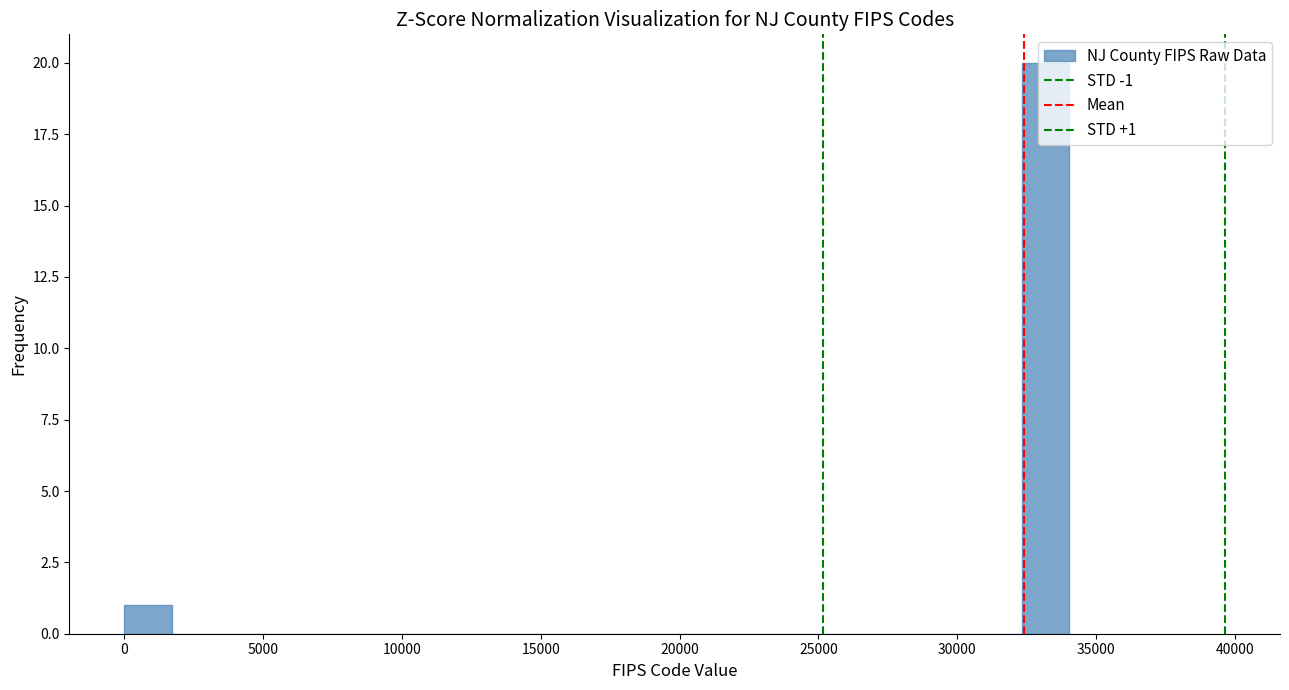

Around what value on the x-axis is the tallest bar? Give the approximate position of its centre, as read against the axis.

33000